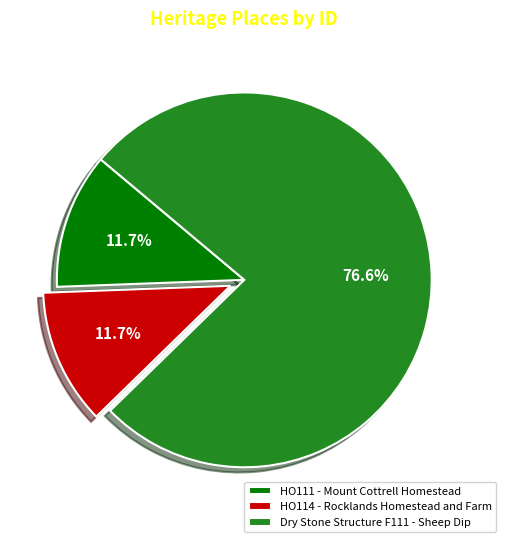

The HO111 - Mount Cottrell Homestead slice represents 19% of the pie. True or false?

False